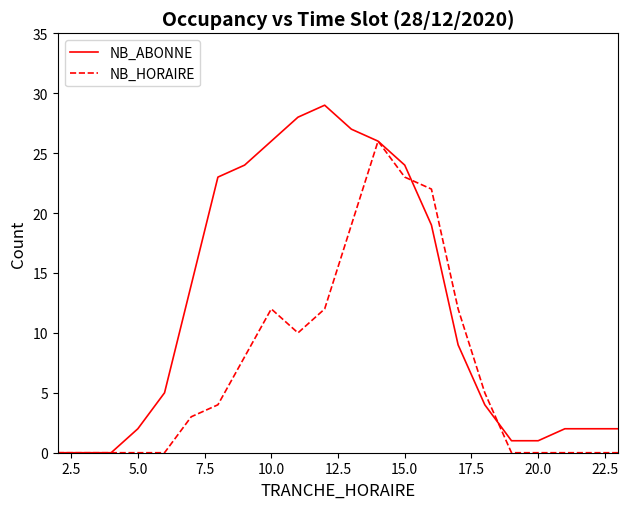

What is the maximum value shown in the chart?

29